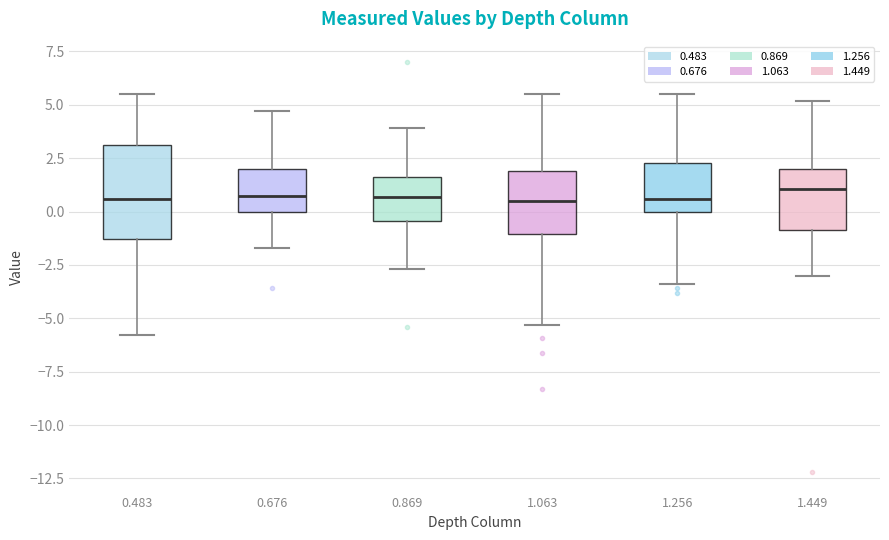

Which box is the tallest, from its lower edge to its upper edge?

0.483